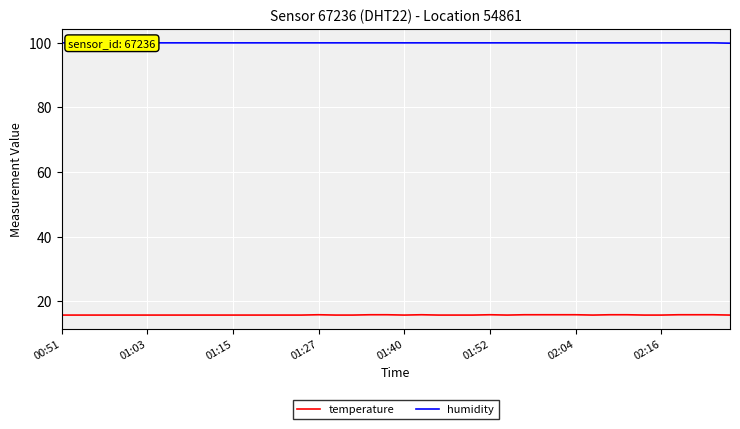

What is the minimum value for temperature?

15.7